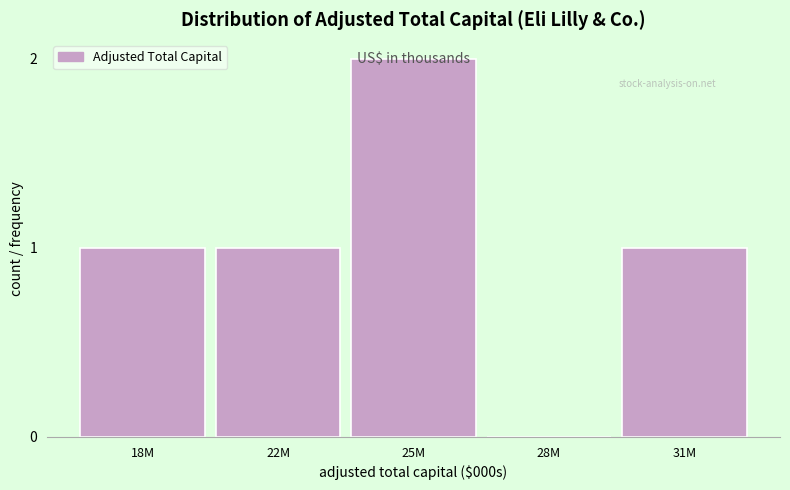

Which category has the highest value across all series?

25M